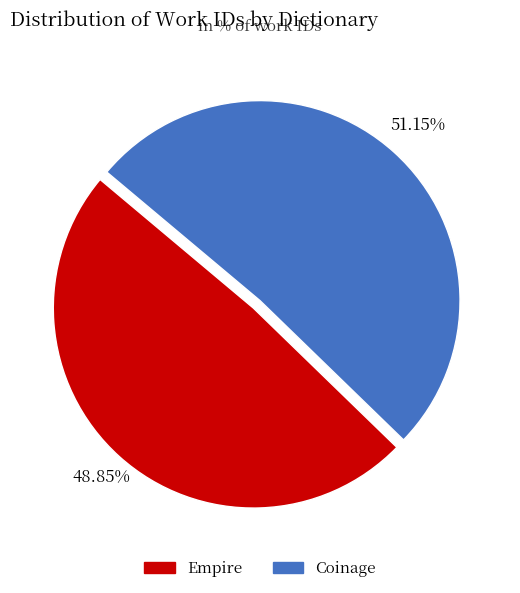

To the nearest percent, what is the difference between the largest and smallest slice percentages?

2%